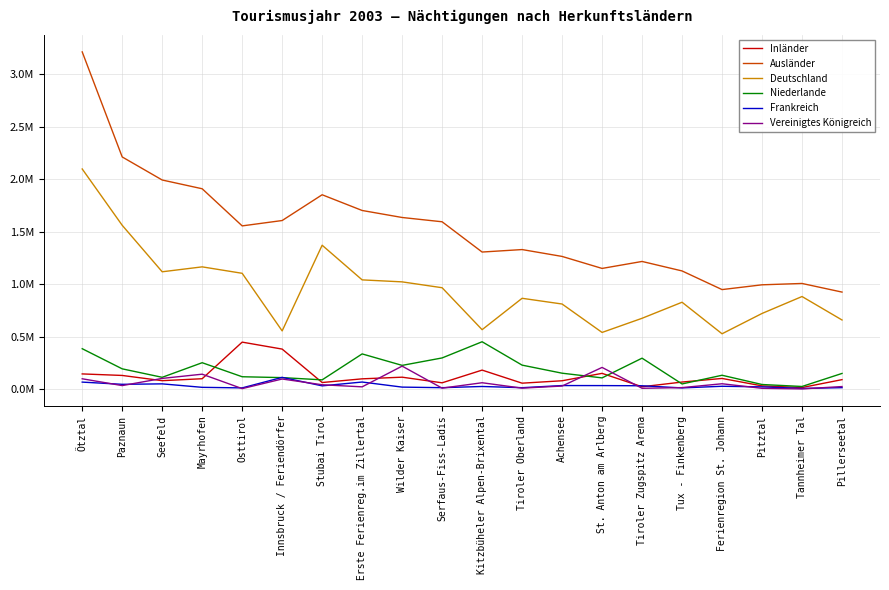

Is this an area chart (filled region under the line)?

No